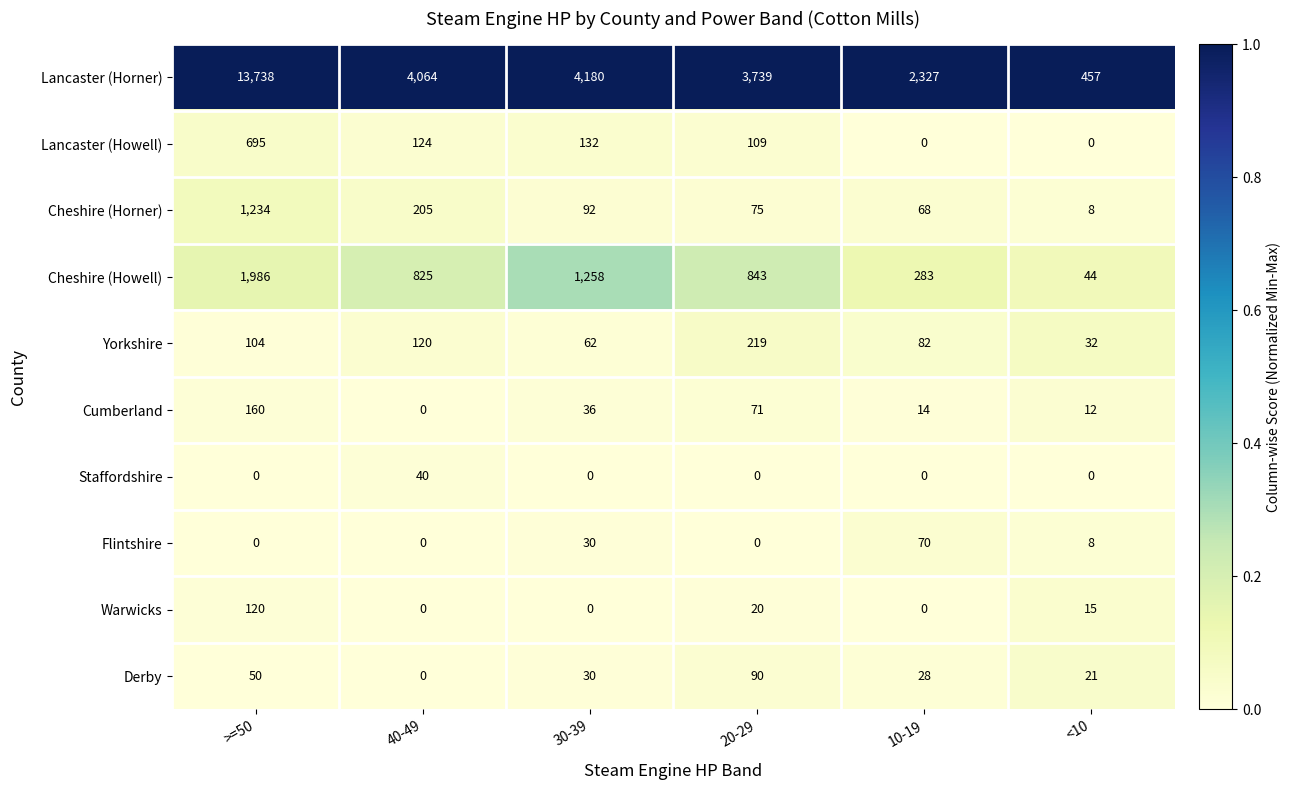

True or false: Staffordshire has a value of 40 at 40-49.

True